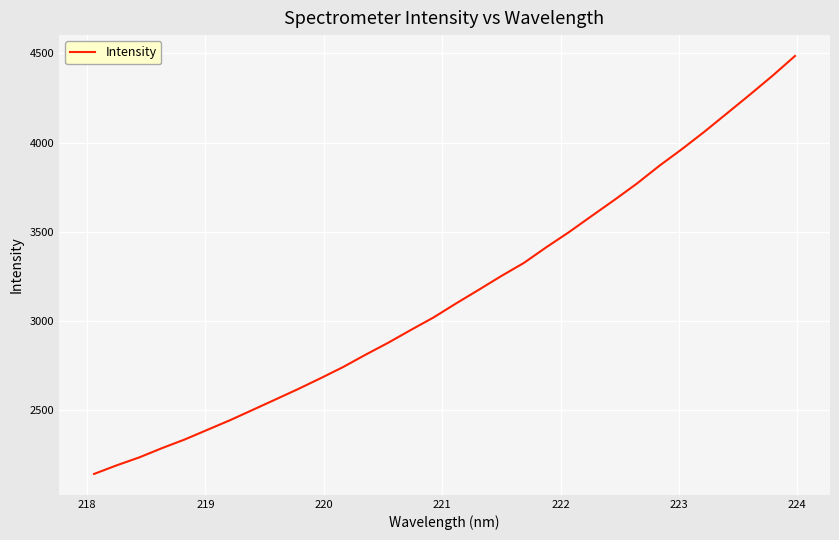

What is the greatest value displayed?

4485.7